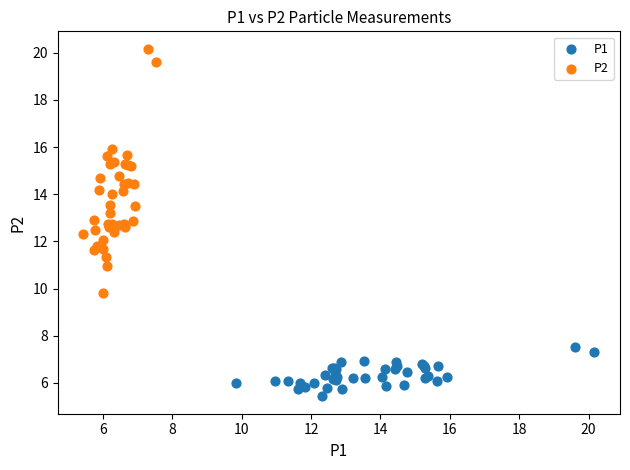

Which series has the largest Y range (max minus min)?

P2